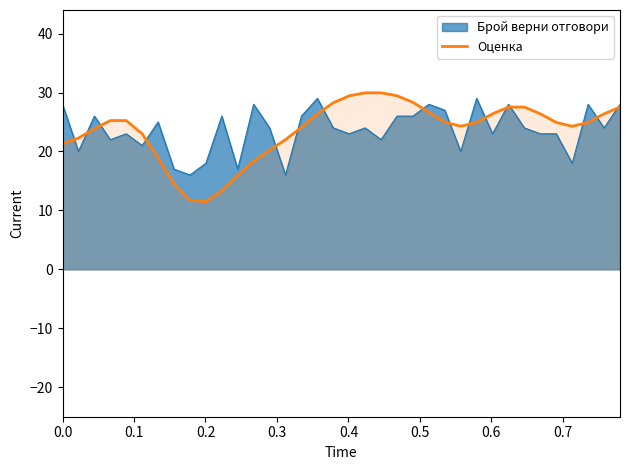

What is the greatest value displayed?

29.9